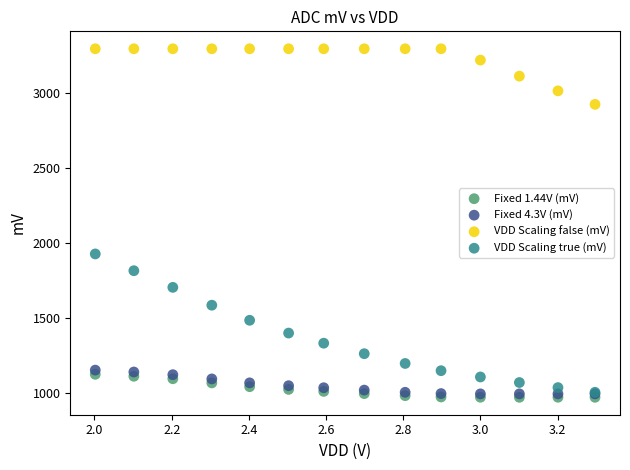

Across all series, what Y value is closest to 2133?

1927.2